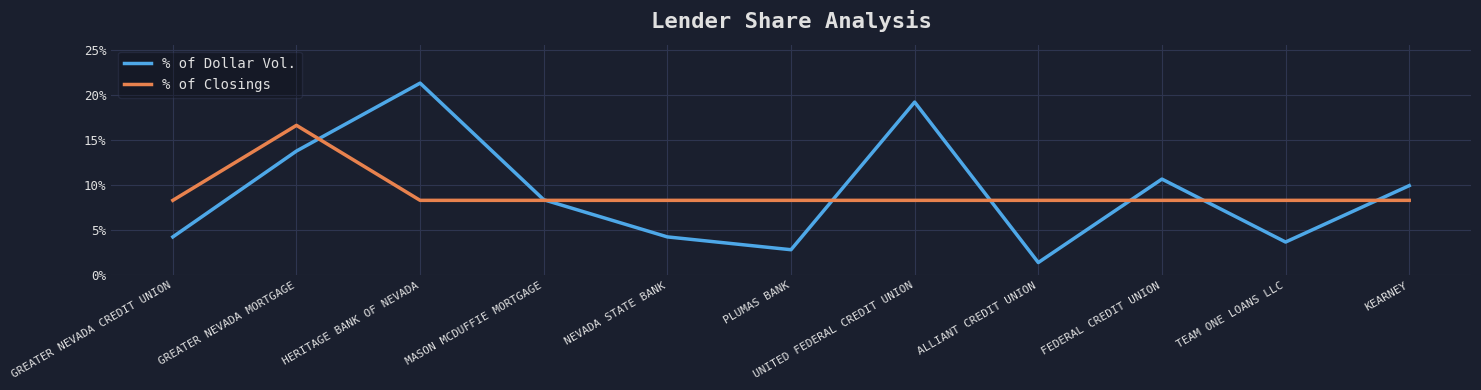

What are all the series names shown in the legend?

% of Dollar Vol., % of Closings